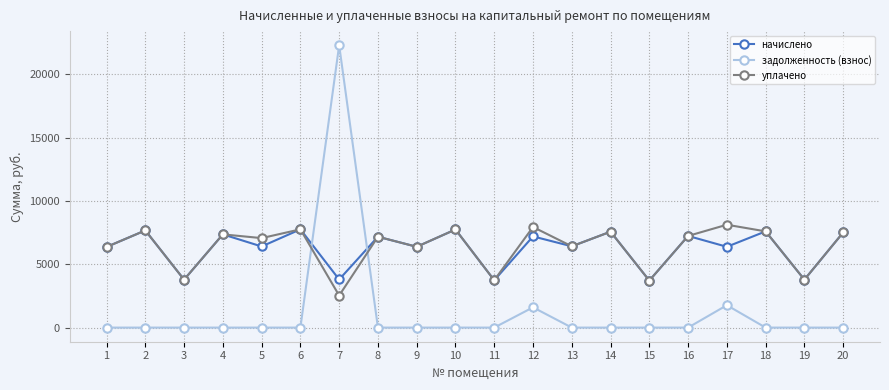

What is the difference between the highest and lowest values at 4?

7365.1